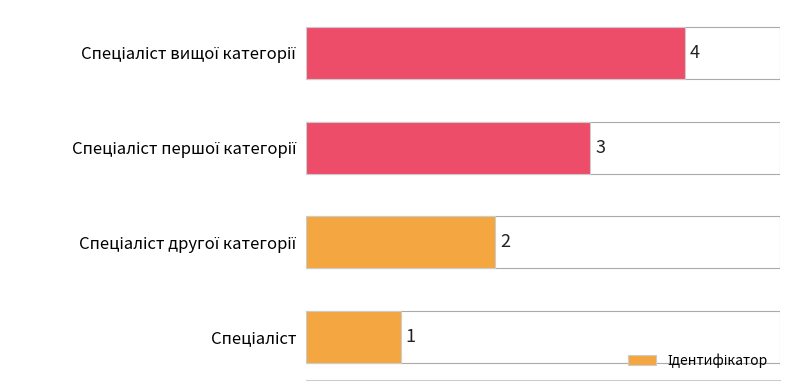

How many values are between 2 and 4?

3